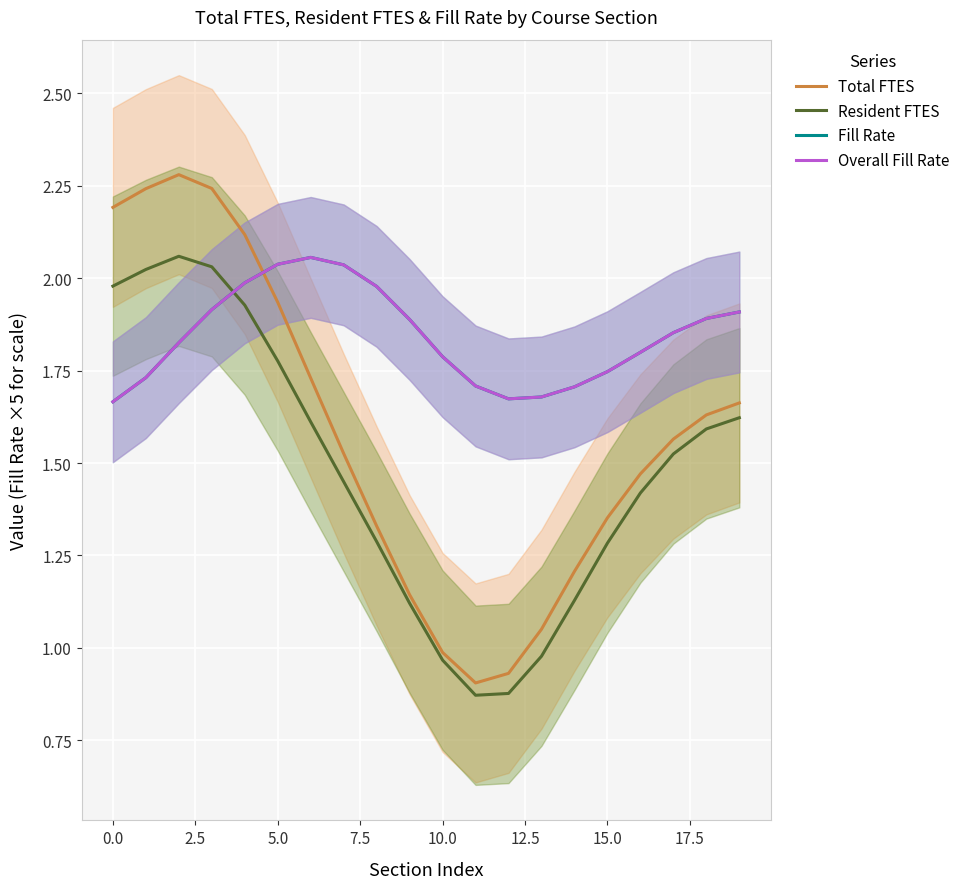

True or false: Overall Fill Rate has a value of 1.1 at 0.0.

False